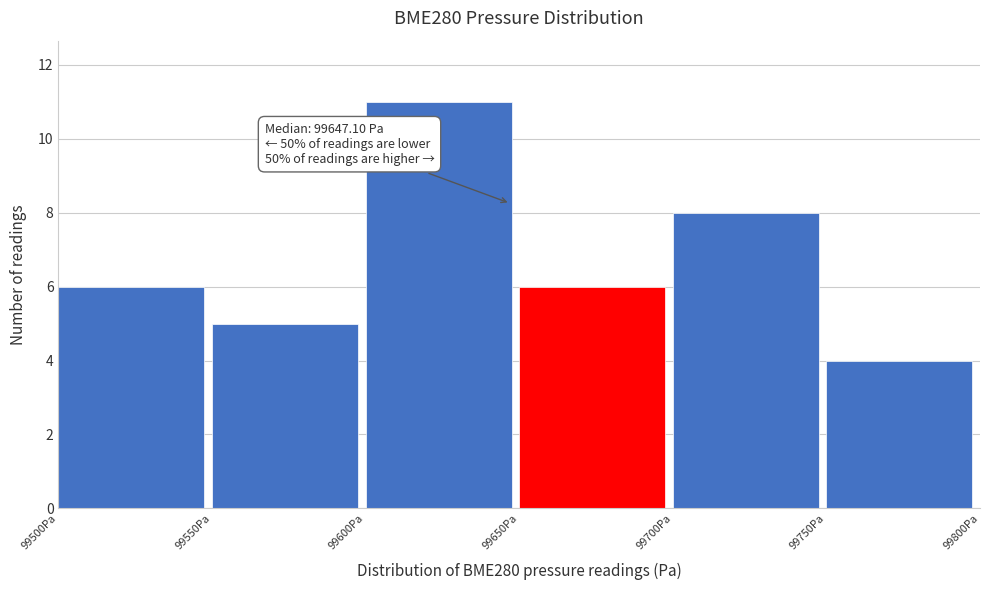

Over which range of the x-axis is the bar tallest?

99600 to 99650